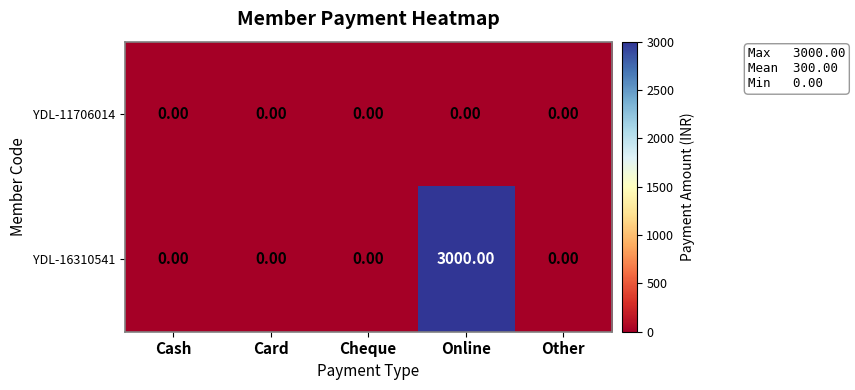

Rank the series by their average value, from highest to lowest.

YDL-16310541, YDL-11706014